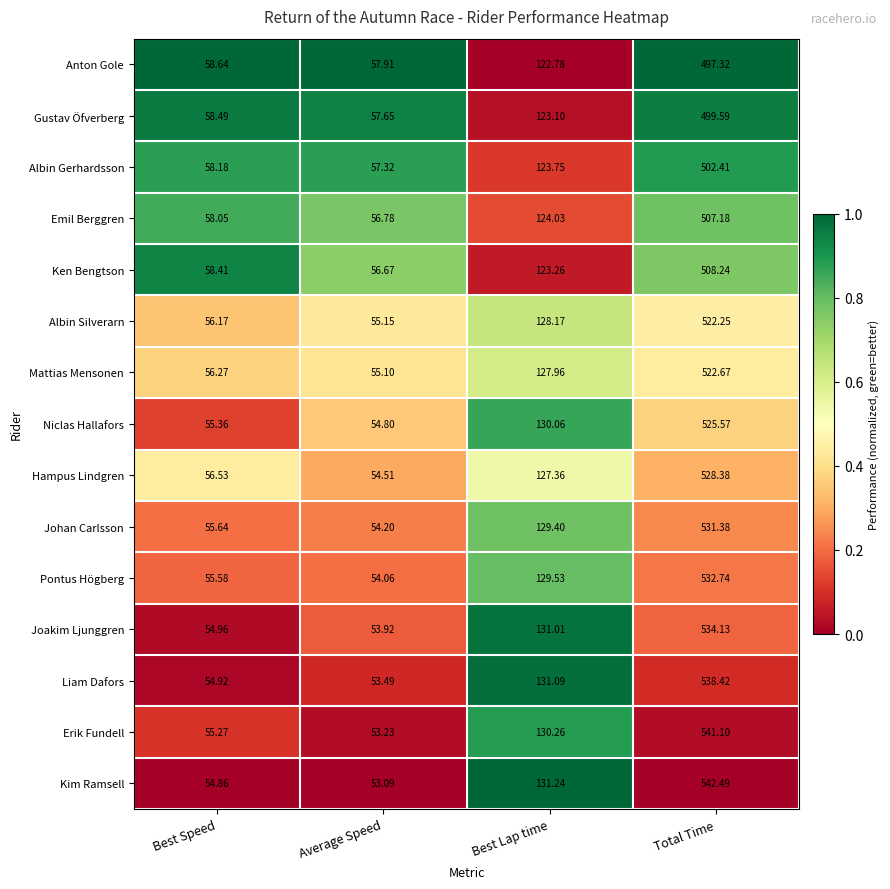

Where does the Gustav Öfverberg series first go above 123?

Best Lap time